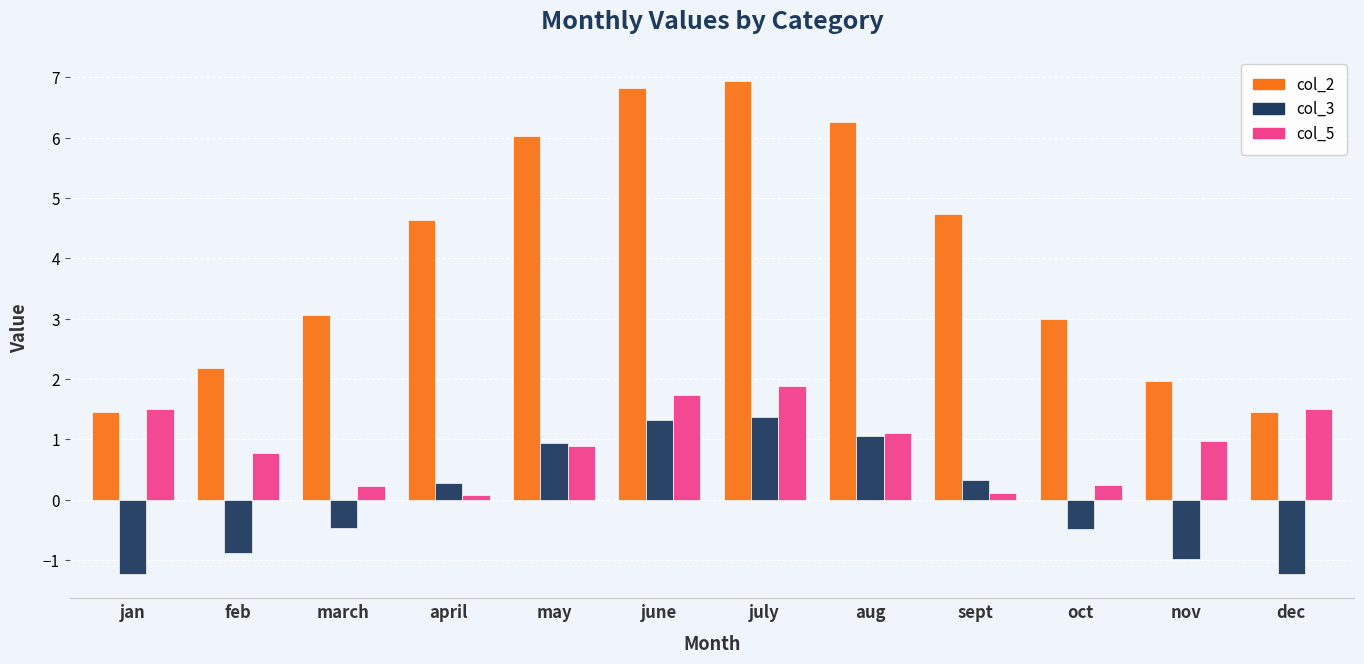

List the series in order of their peak value, highest first.

col_2, col_5, col_3